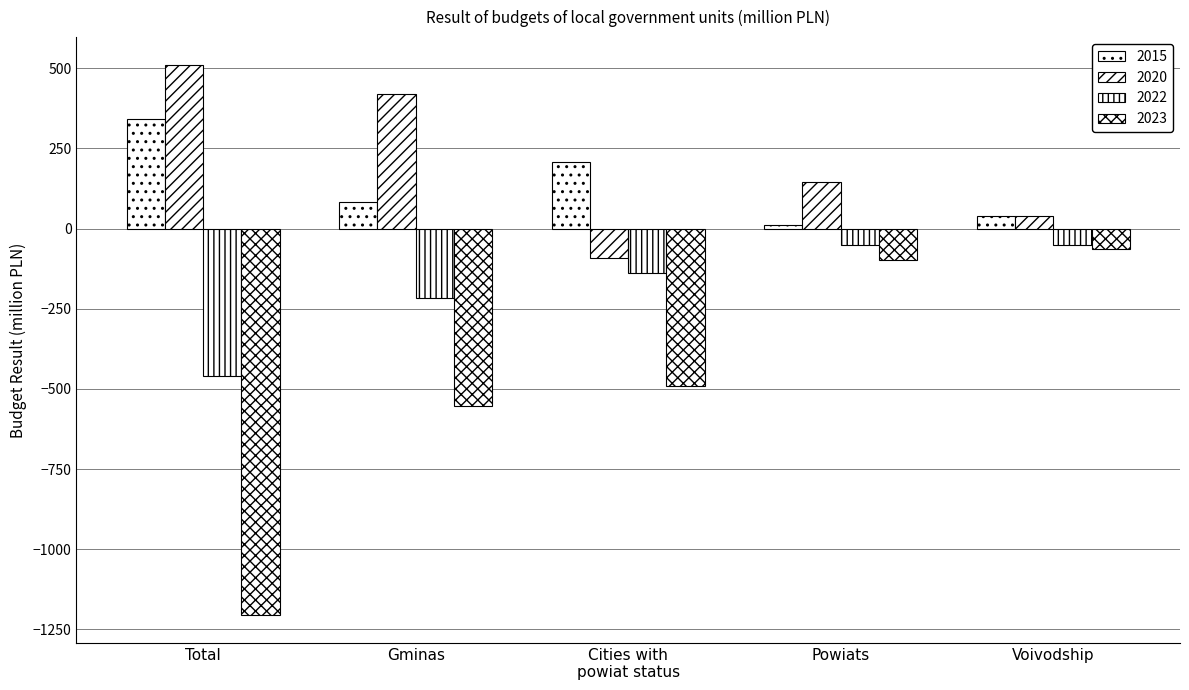

Which series has the largest total across all categories?

2020